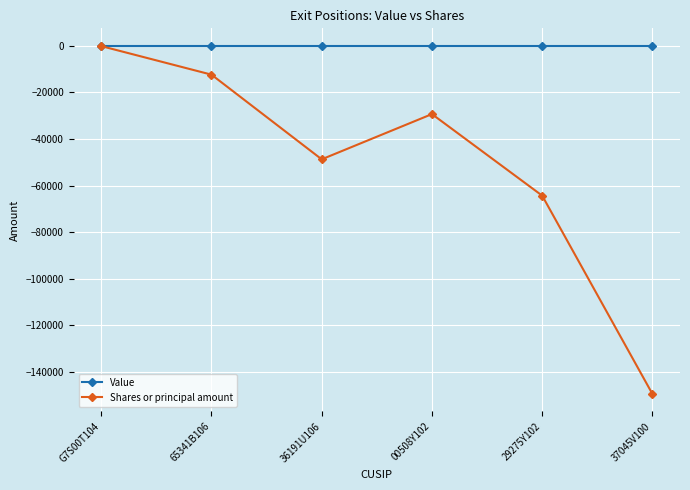

Rank the series at 37045V100 from lowest to highest value.

Shares or principal amount, Value